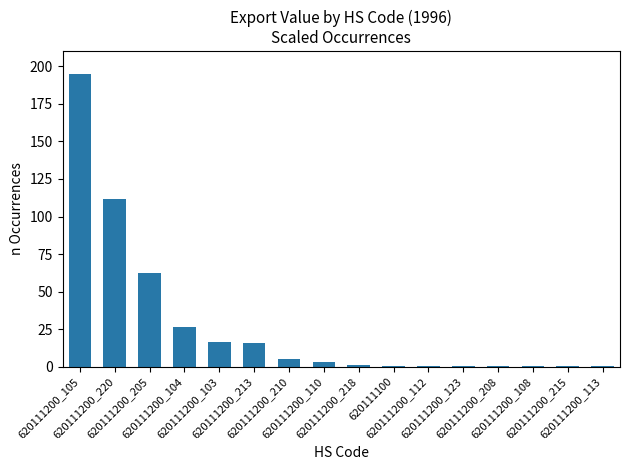

What is the sum of the values at 620111200_113 and 620111200_205?

62.8